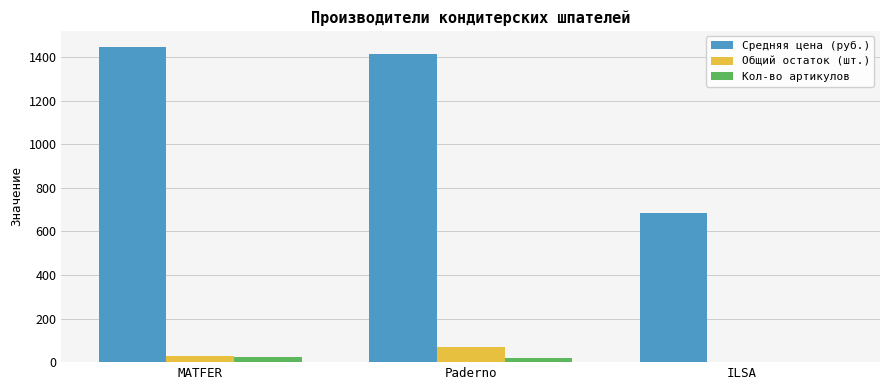

Is it true that Средняя цена (руб.) equals 610.0 at Paderno?

False